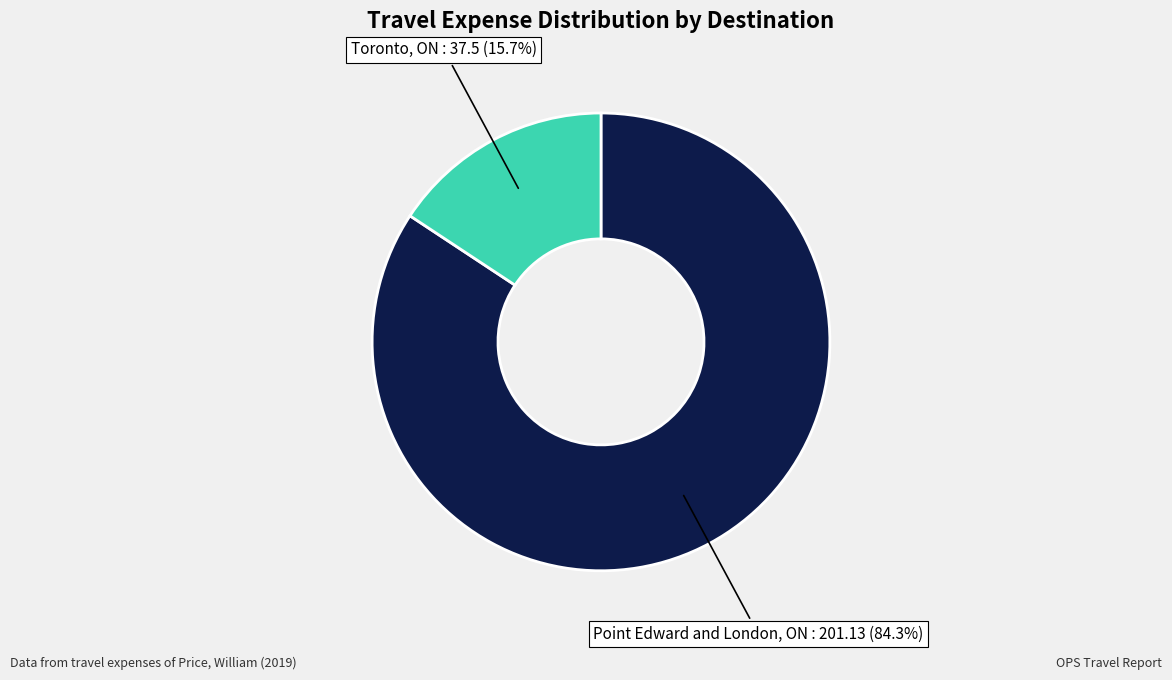

Is there a majority slice in this chart?

Yes